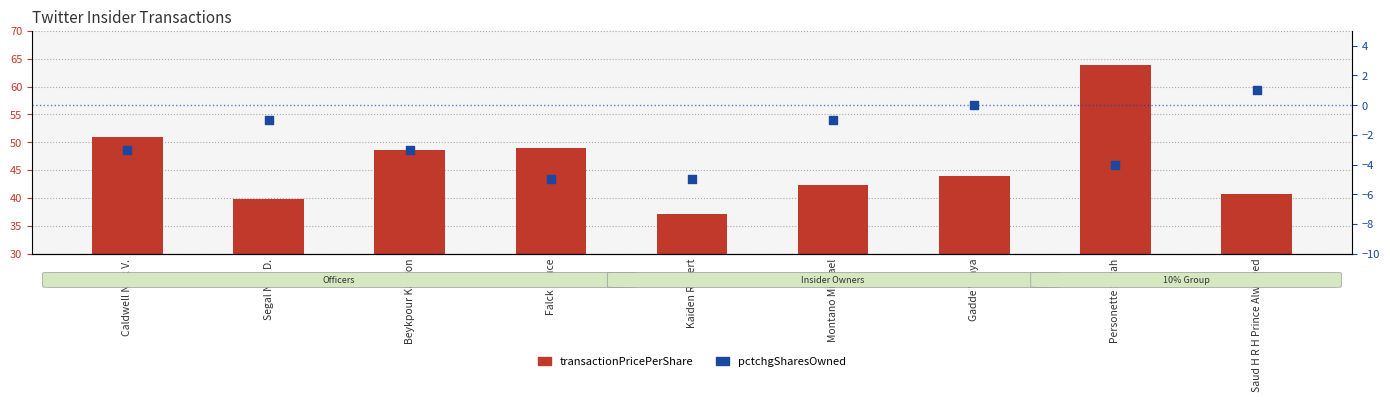

Which series contains the lowest Y value?

pctchgSharesOwned